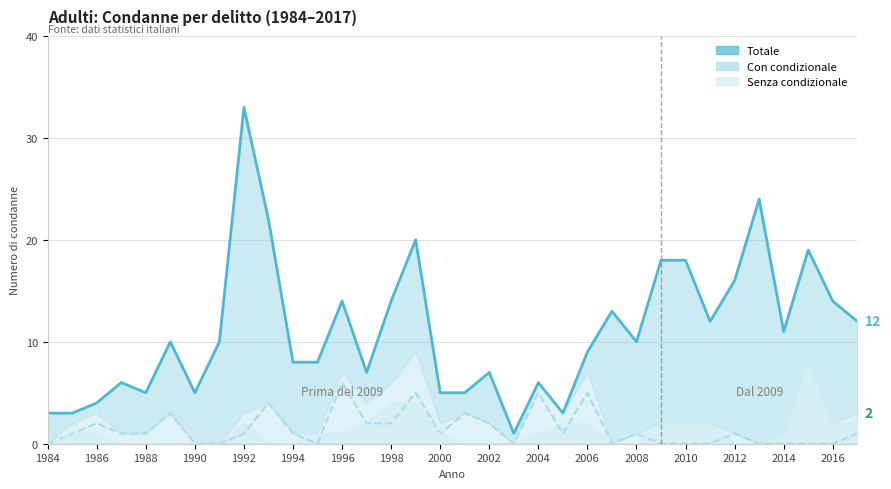

At which label does Senza condizionale first exceed 1?

1992